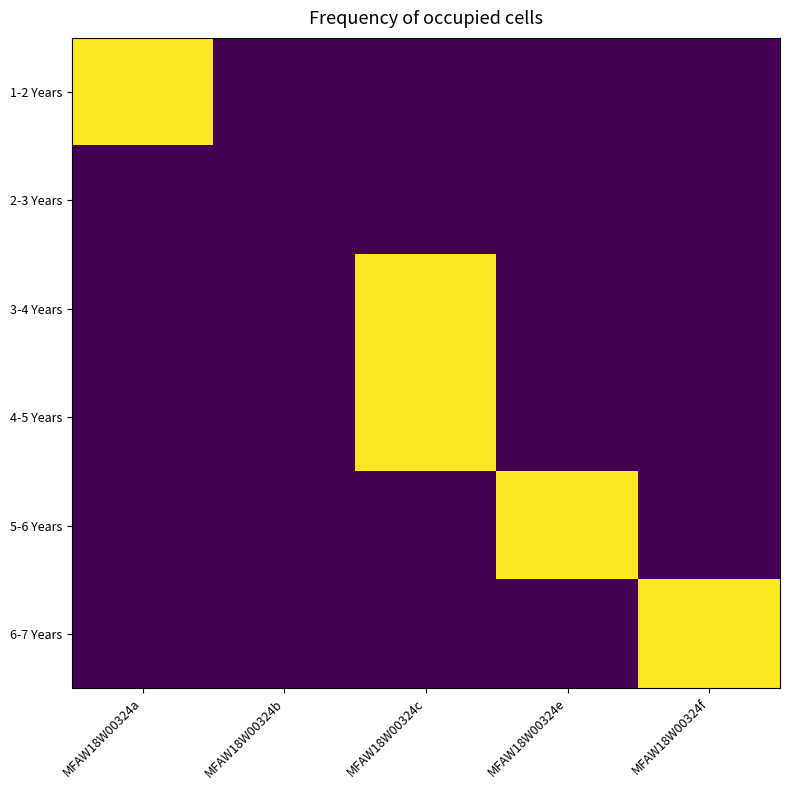

At which category is the sum across all series the highest?

MFAW18W00324c